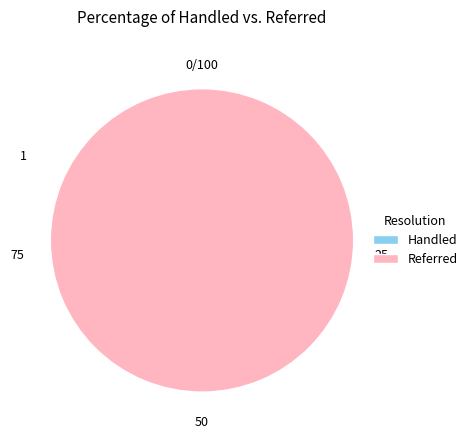

To the nearest percent, what is the combined percentage of 49947 and 50754?

100%